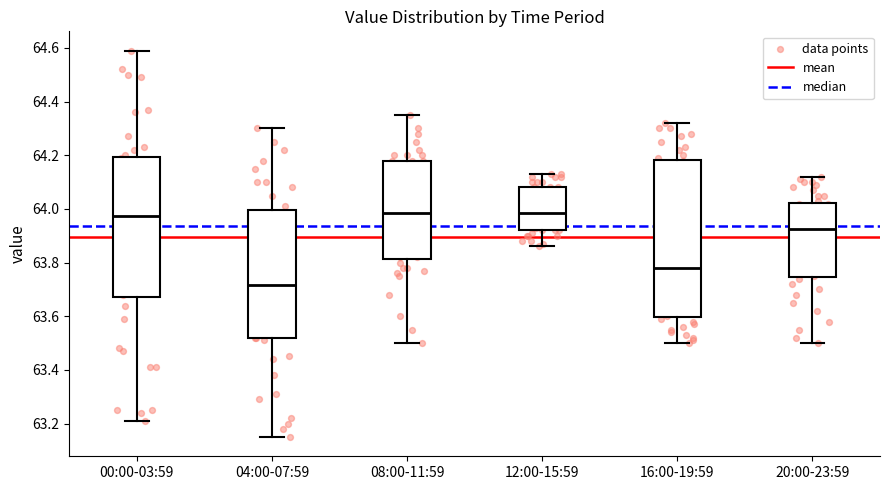

Which box is the tallest, from its lower edge to its upper edge?

16:00-19:59